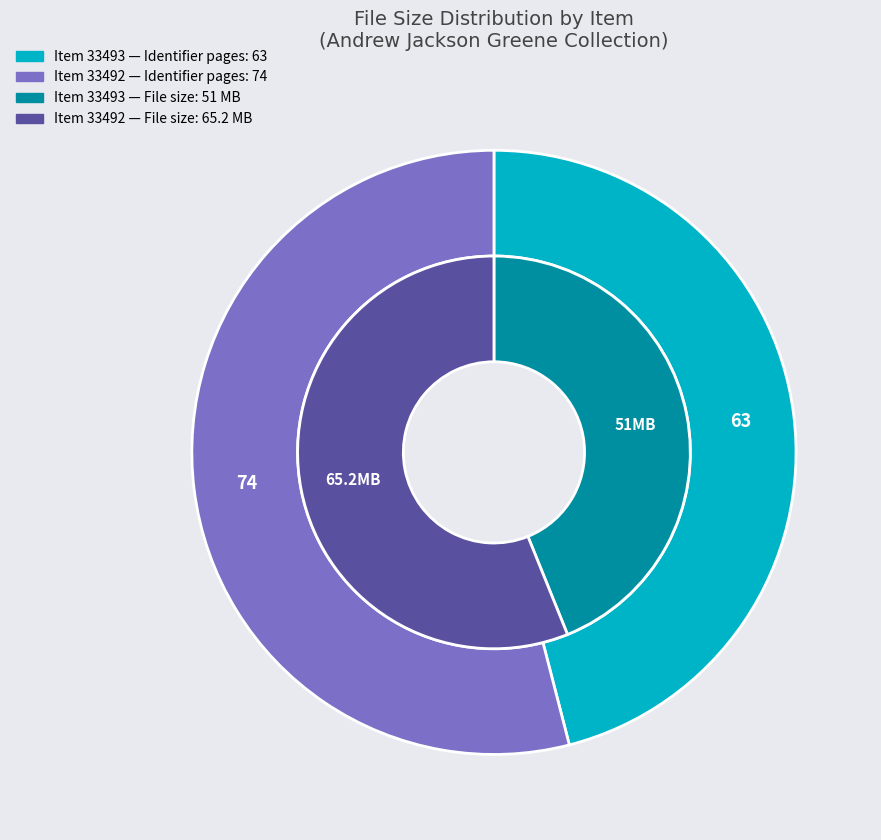

True or false: Item 33493 (105_162) accounts for 40% of the total.

False